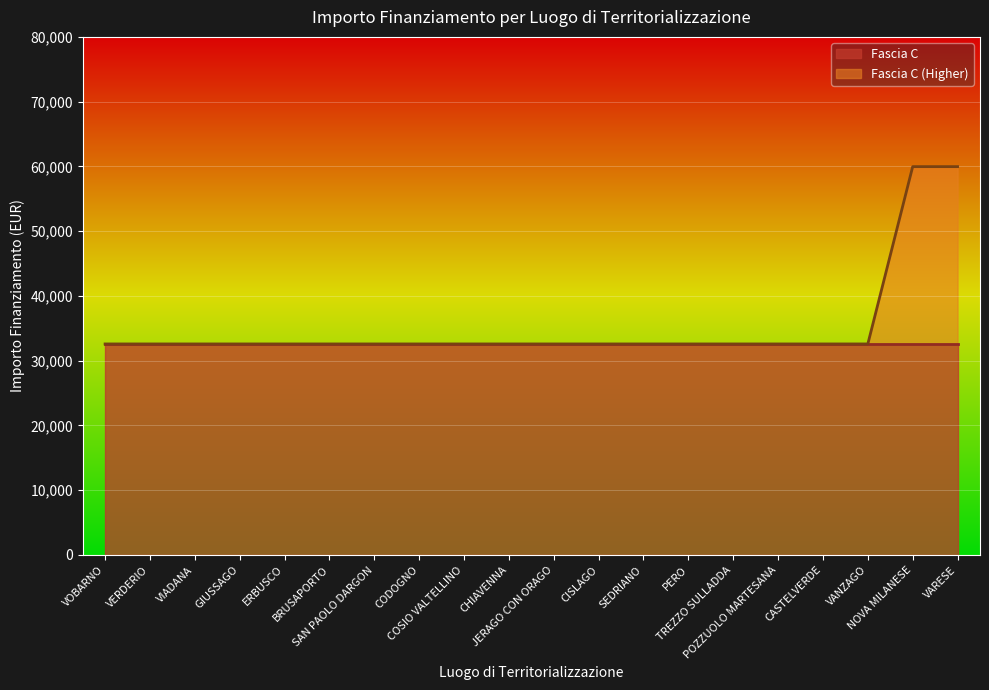

Rank the categories by value from highest to lowest.

NOVA MILANESE, VARESE, VOBARNO, VERDERIO, VIADANA, GIUSSAGO, ERBUSCO, BRUSAPORTO, SAN PAOLO DARGON, CODOGNO, COSIO VALTELLINO, CHIAVENNA, JERAGO CON ORAGO, CISLAGO, SEDRIANO, PERO, TREZZO SULLADDA, POZZUOLO MARTESANA, CASTELVERDE, VANZAGO